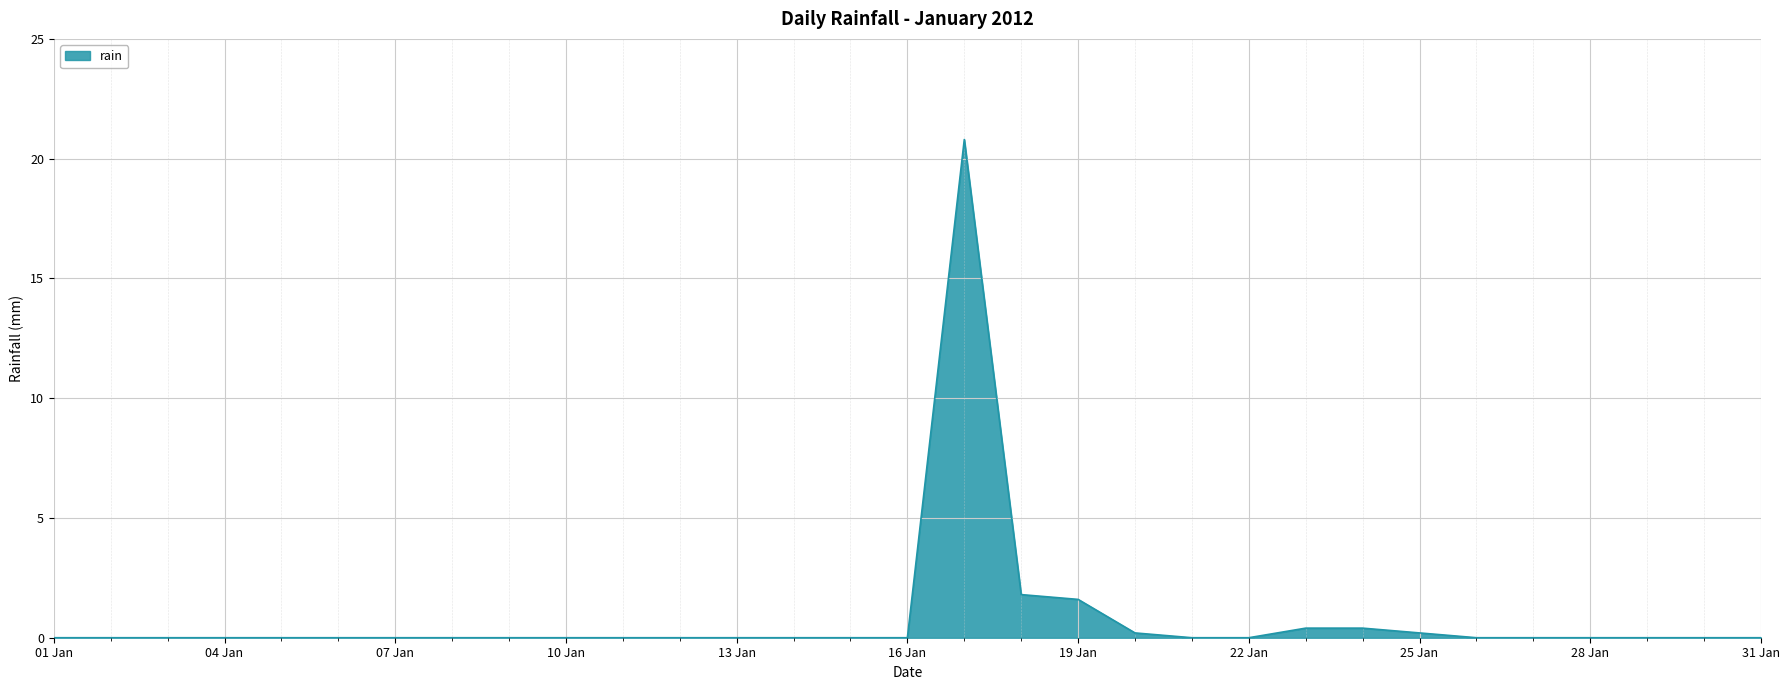

What is the difference between the maximum and minimum values?

20.8